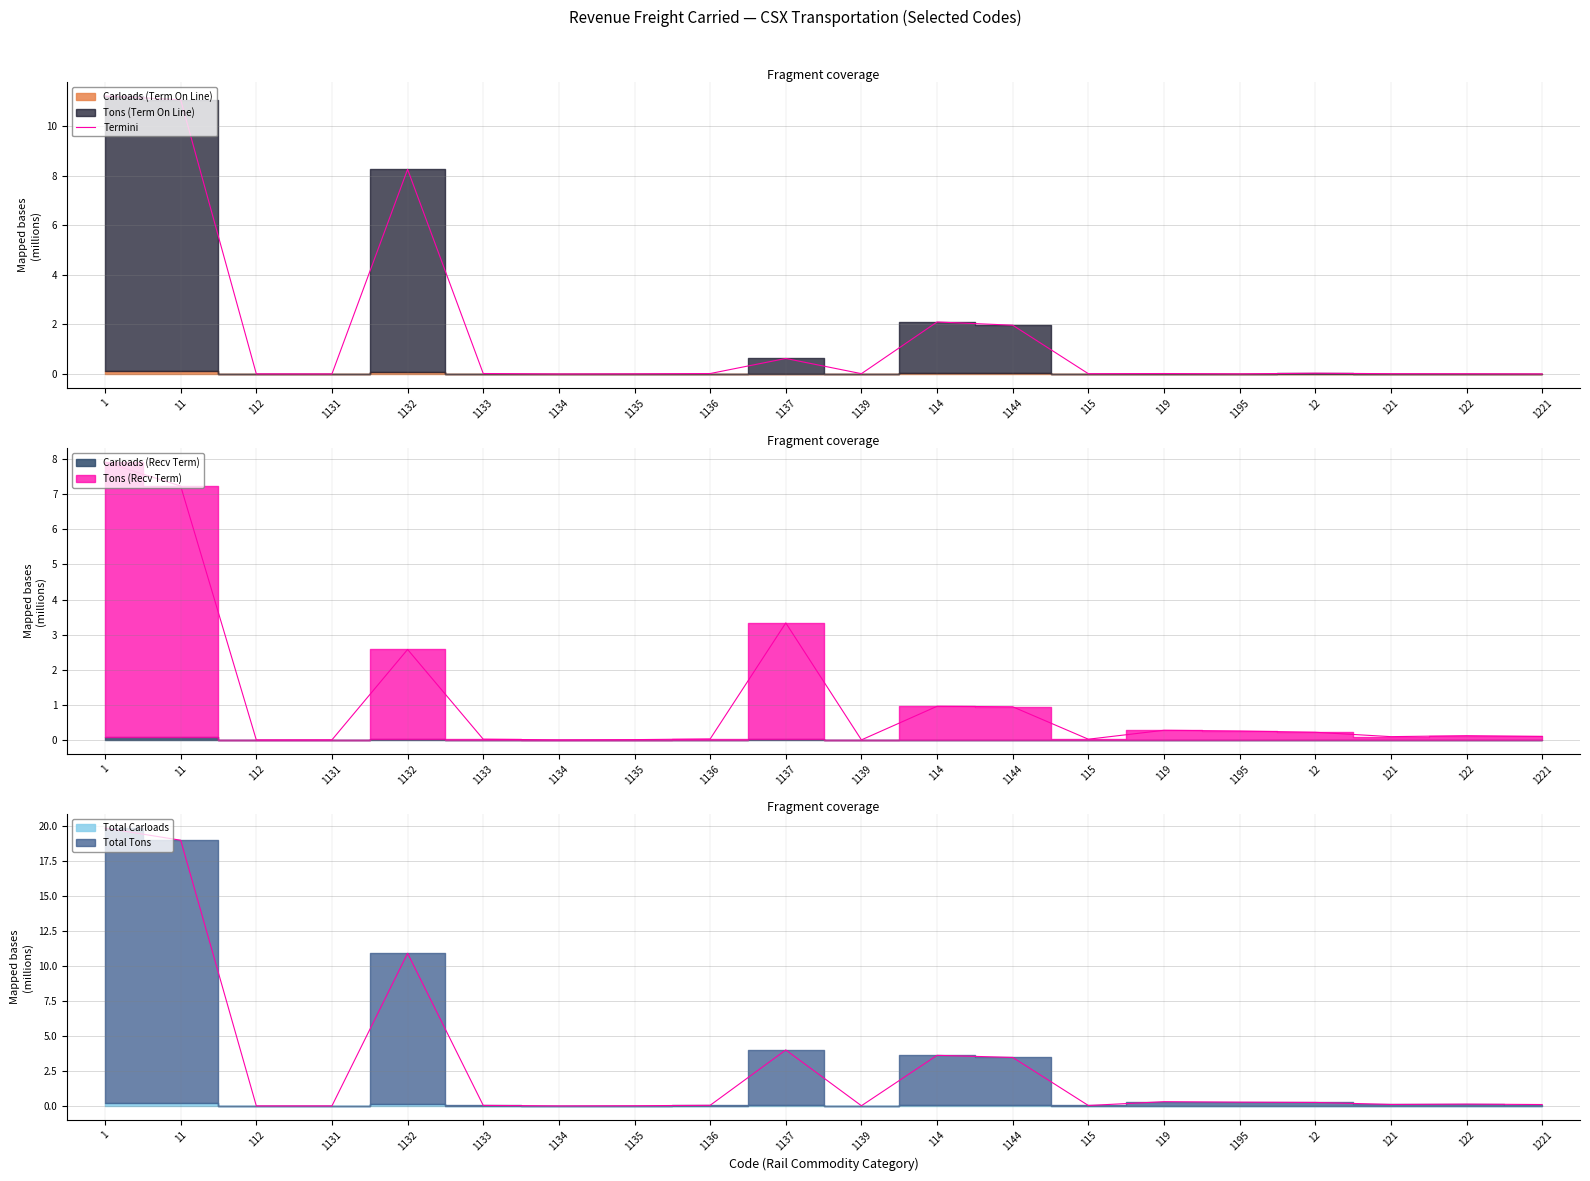

At which category does the data reach its first local peak?

1132